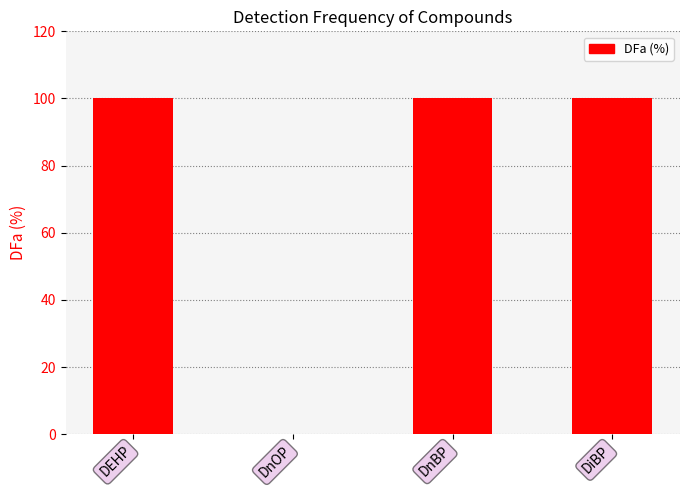

Reading left to right, extract all data points from this chart.

DEHP=100	DnOP=0	DnBP=100	DiBP=100